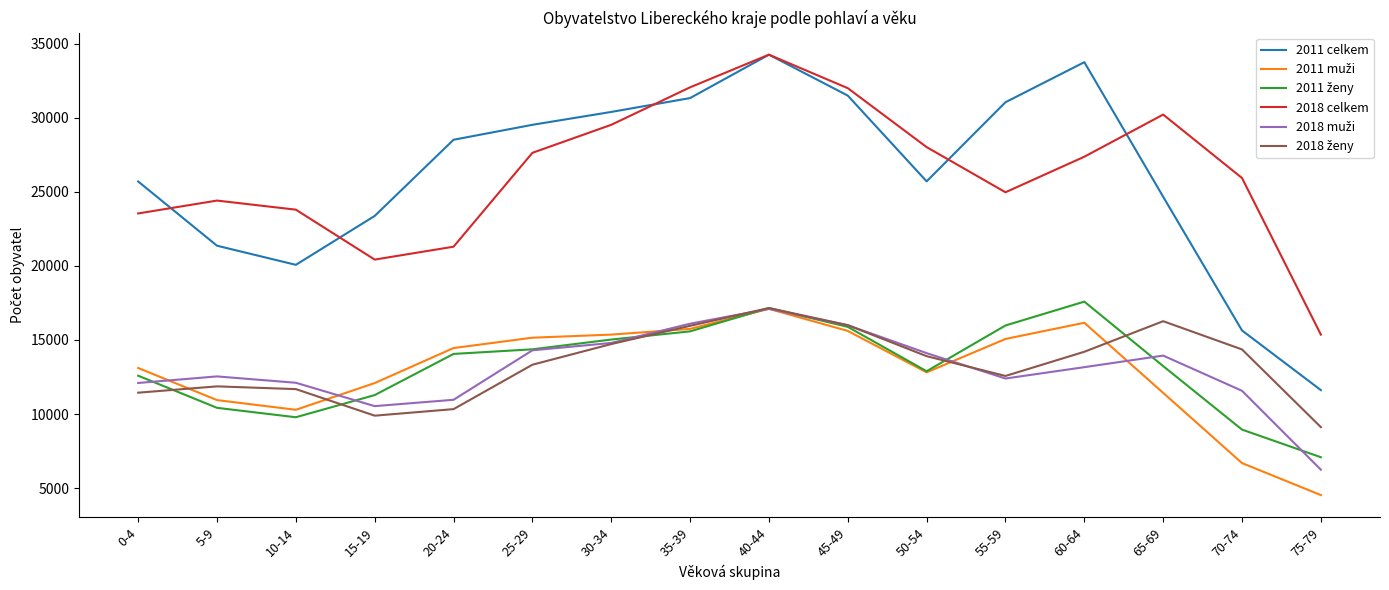

What is the lowest value of the 2011 celkem series?

11617